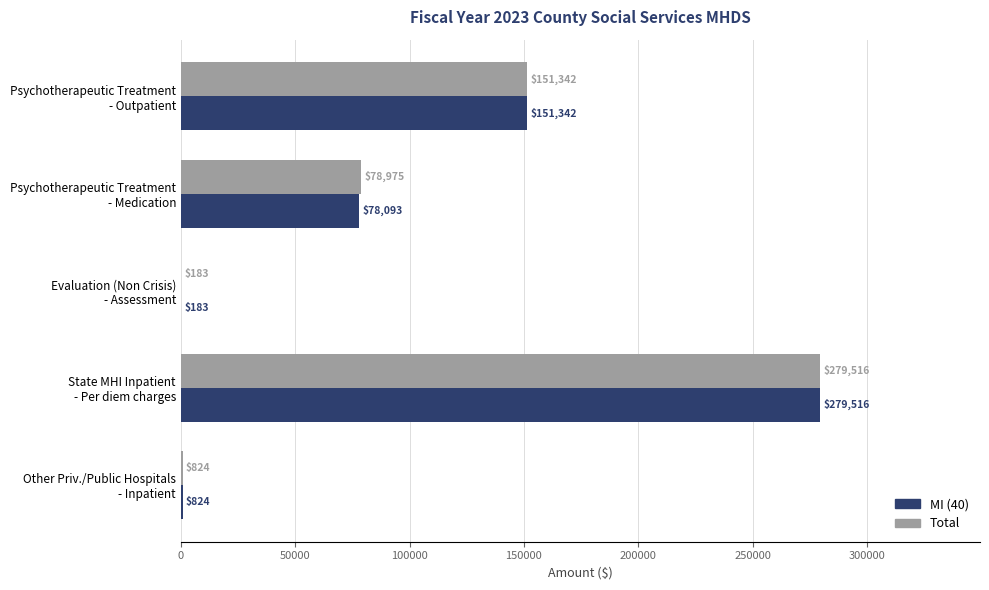

What is the maximum value for MI (40)?

279515.6